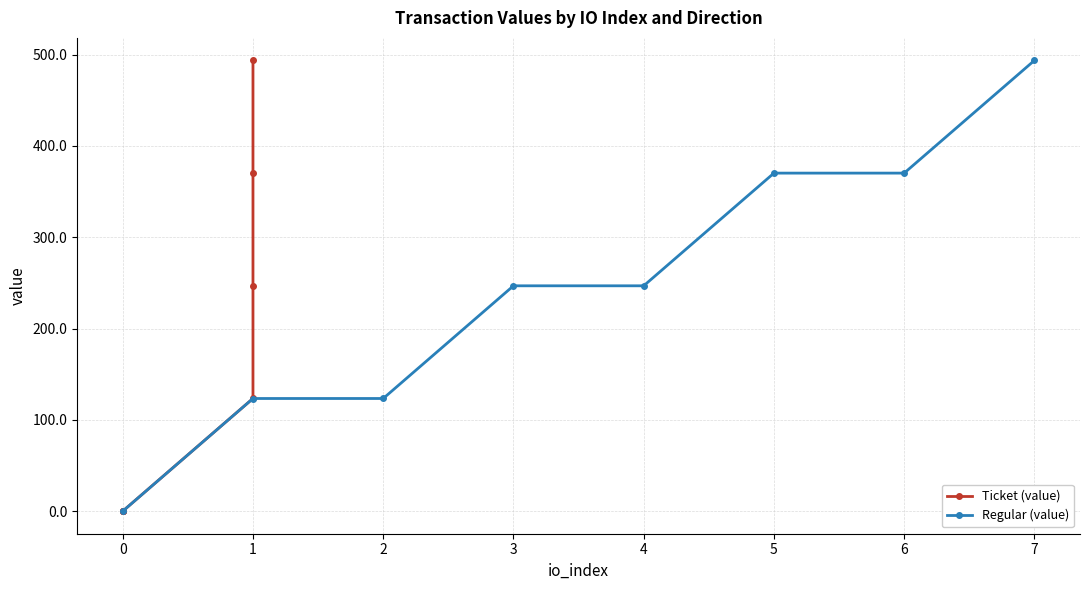

How many data points does each series have?

8